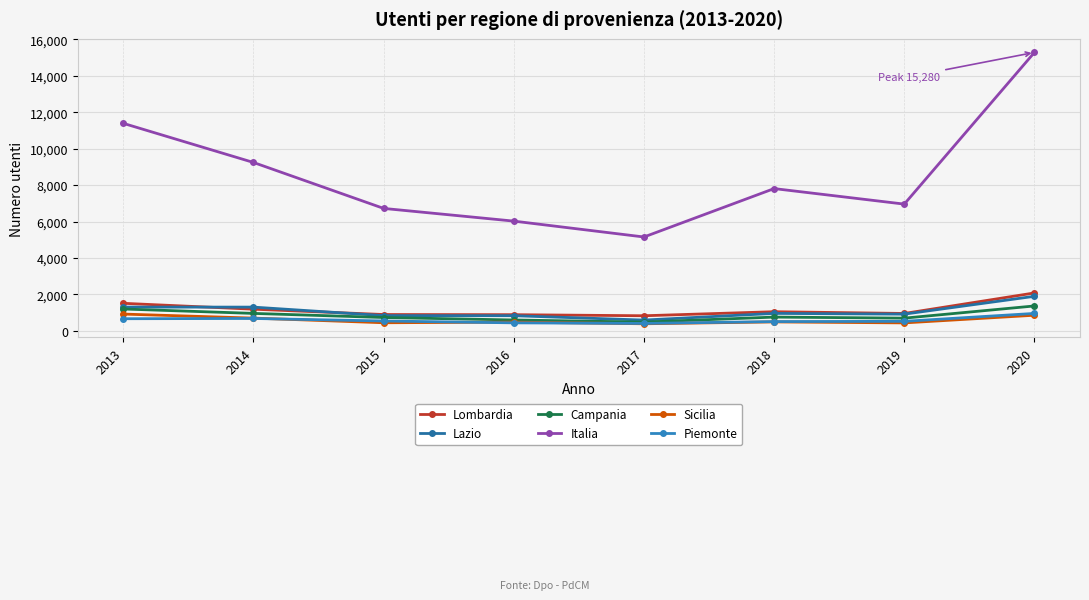

List the series in order of their peak value, lowest first.

Sicilia, Piemonte, Campania, Lazio, Lombardia, Italia